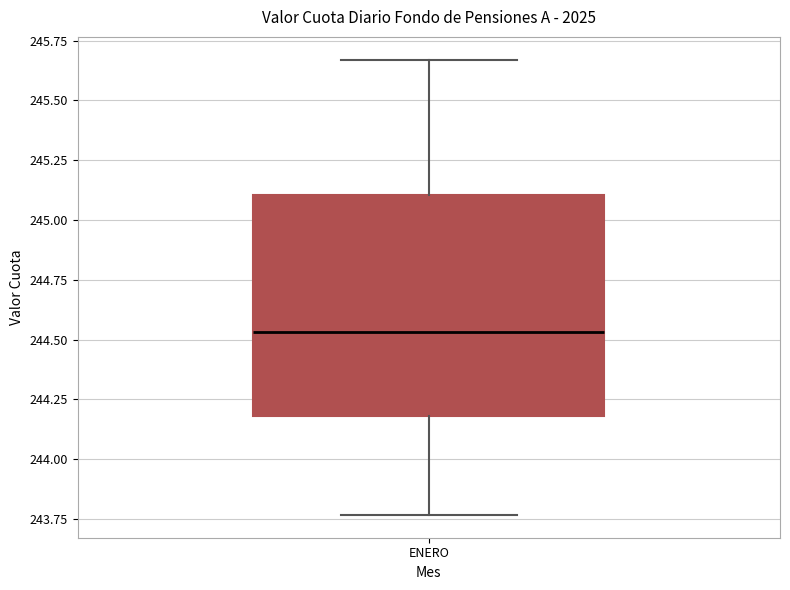

Where does the lower whisker of the box for ENERO end on the y-axis? The values are not printed on the chart, so give them approximately, as read against the axis.

243.75